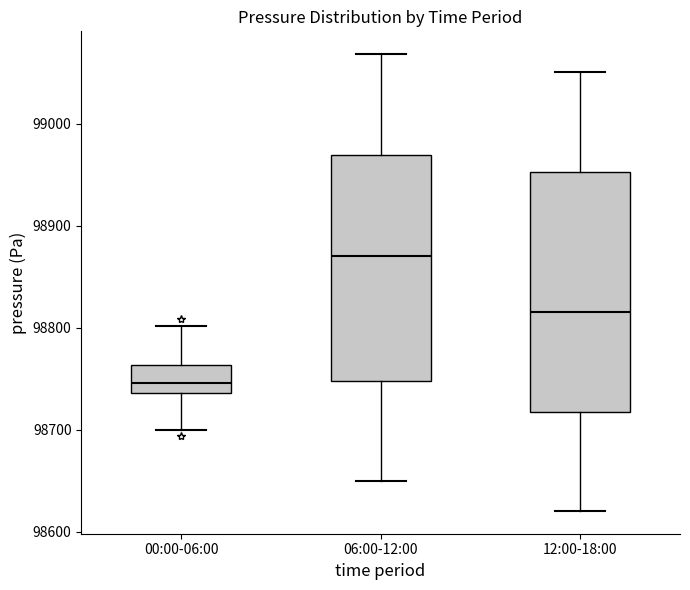

Reading left to right, read every box against the y-axis: the position of its median line, the range the box covers, and the ends of its whiskers. The values are not printed on the chart, so give them approximately, as read against the axis.

00:00-06:00: median 98750, box 98740 to 98760, whiskers 98700 to 98800
06:00-12:00: median 98870, box 98750 to 98970, whiskers 98650 to 99070
12:00-18:00: median 98820, box 98720 to 98950, whiskers 98620 to 99050